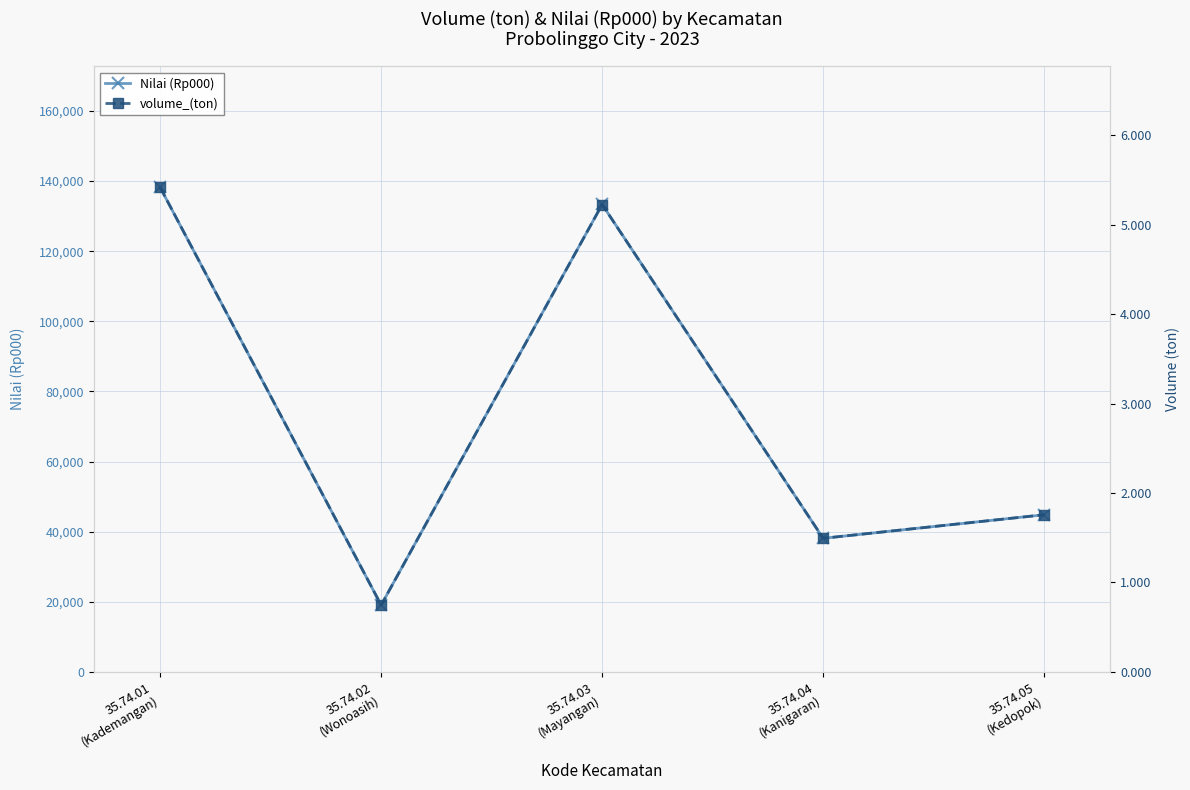

Which series has the largest total across all categories?

Nilai (Rp000)